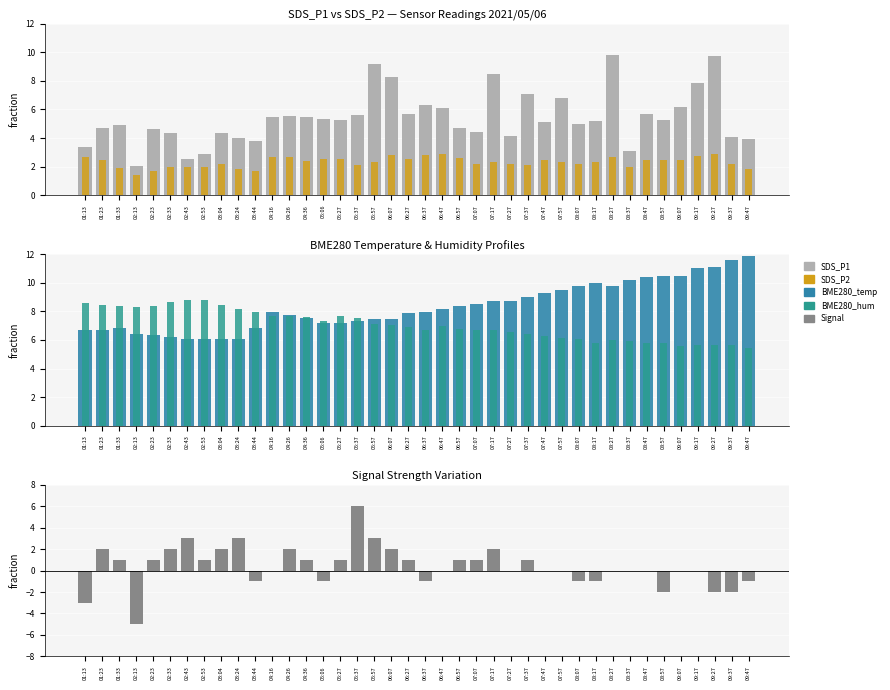

How many data points in SDS_P2 are less than 2?

6